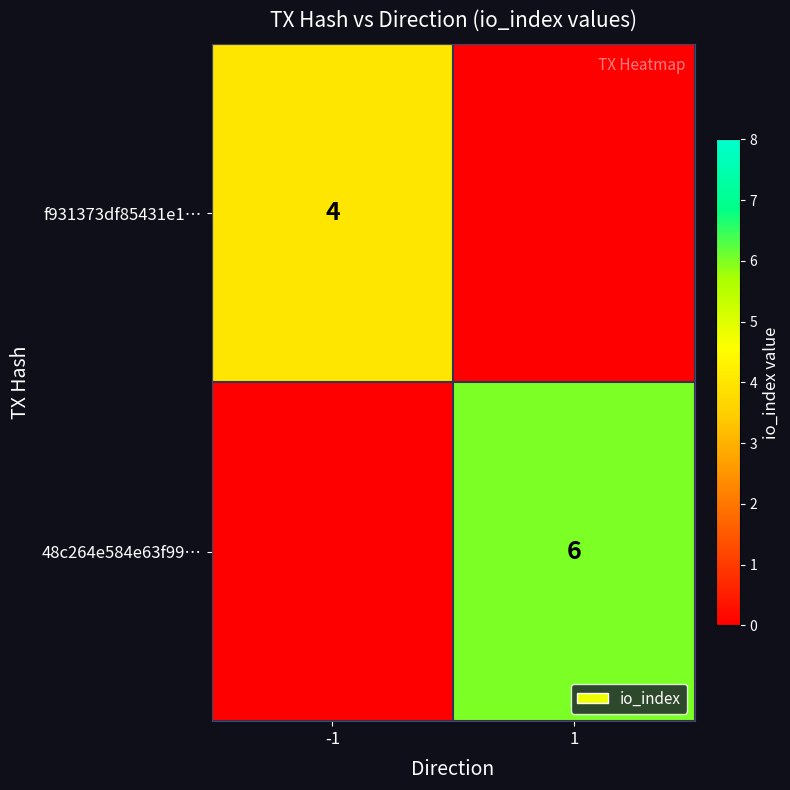

Is it true that 48c264e584e63f99… equals 3 at 1?

False